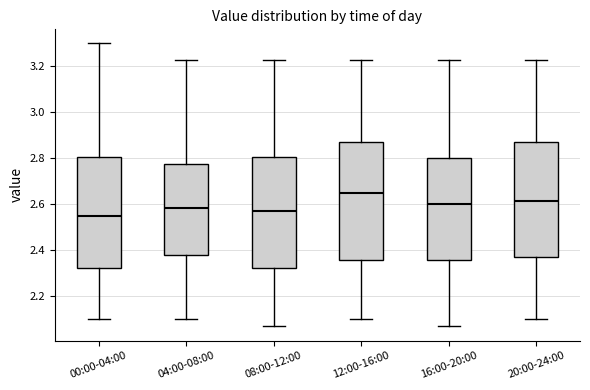

Where is the upper edge of the box for 00:00-04:00 on the y-axis? The values are not printed on the chart, so give them approximately, as read against the axis.

2.80